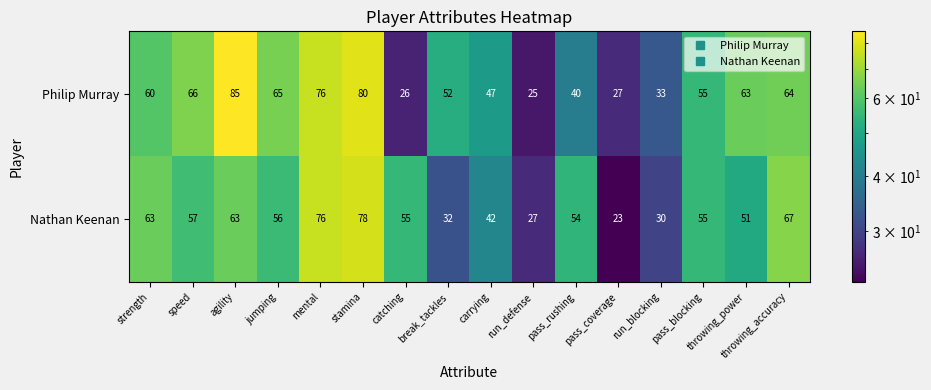

The Philip Murray series shows 45 at mental. True or false?

False